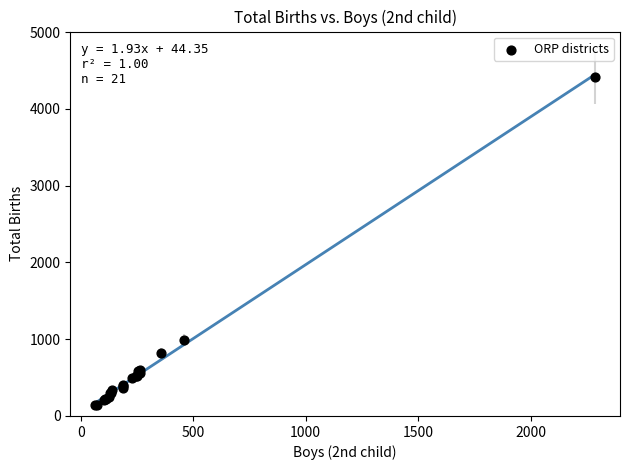

What Y value in the scatter plot is closest to 2284?

993